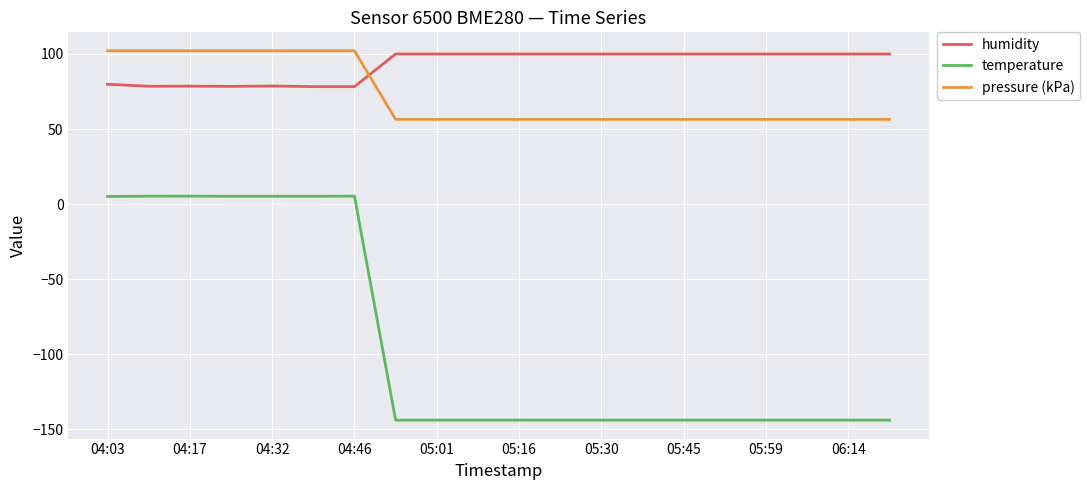

True or false: temperature and pressure (kPa) intersect in this chart.

False